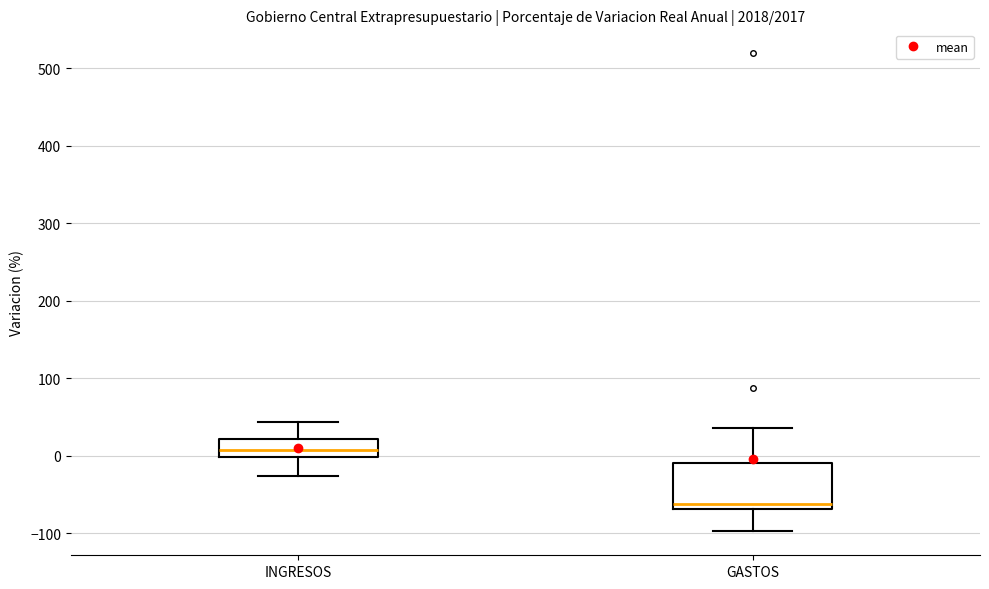

Which box's median line is the highest?

INGRESOS